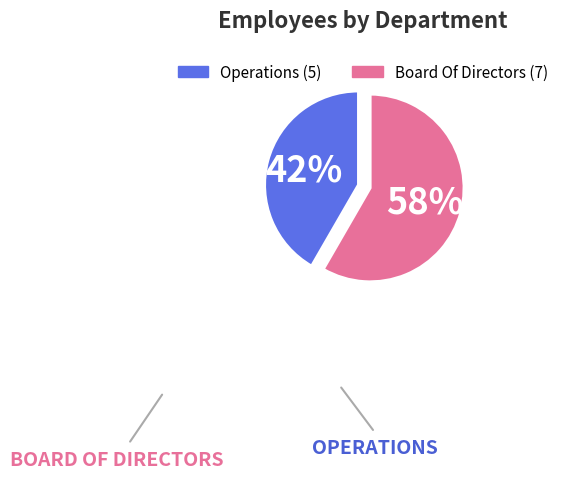

Does Operations represent more than half of the total?

No